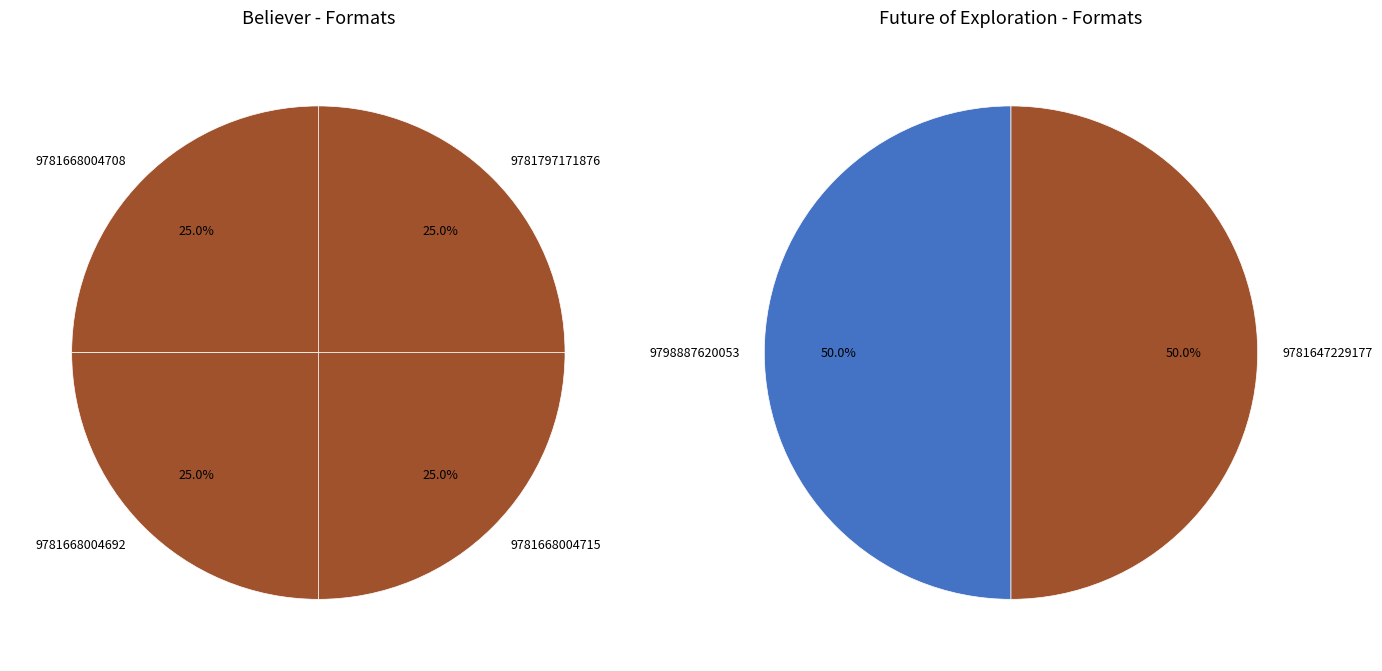

Is it true that Believer (9781668004692) is 7% of the pie?

False